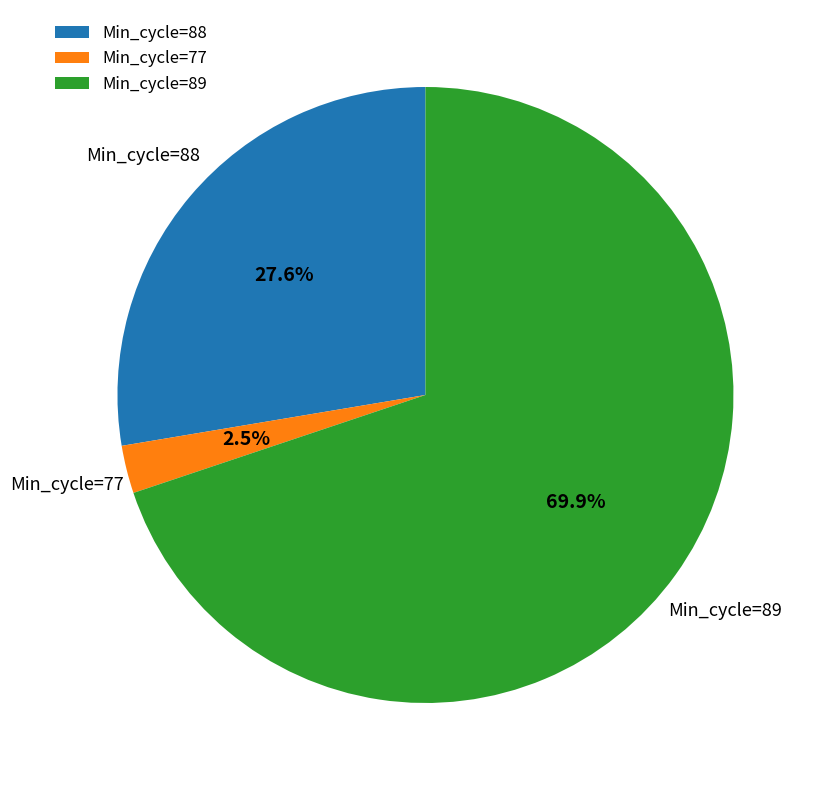

What is the total percentage of Min_cycle=77 and Min_cycle=89?

72.4%